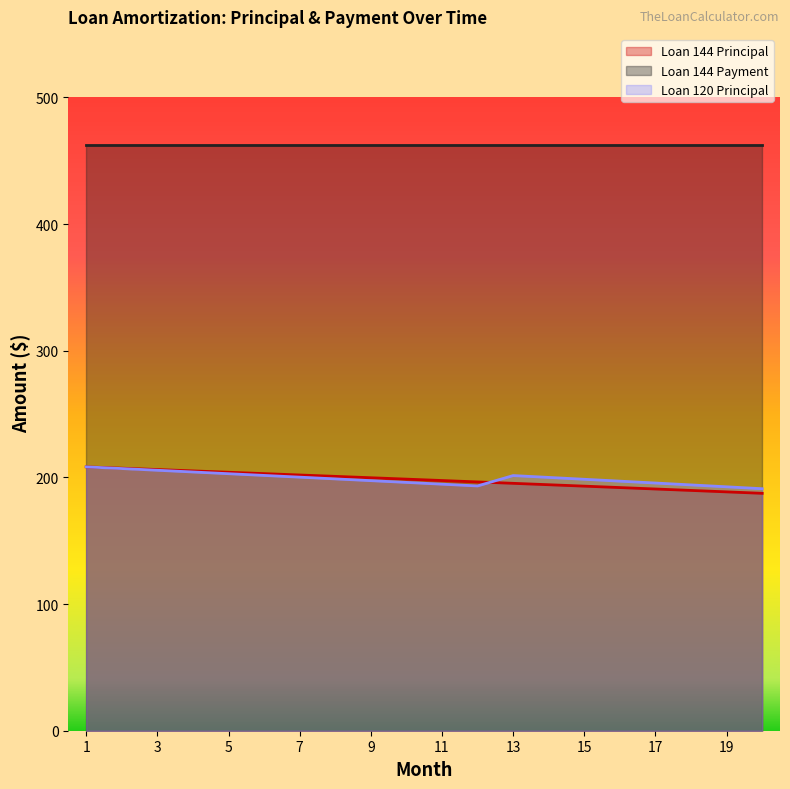

At which category does Loan 120 Principal reach its first local valley?

12